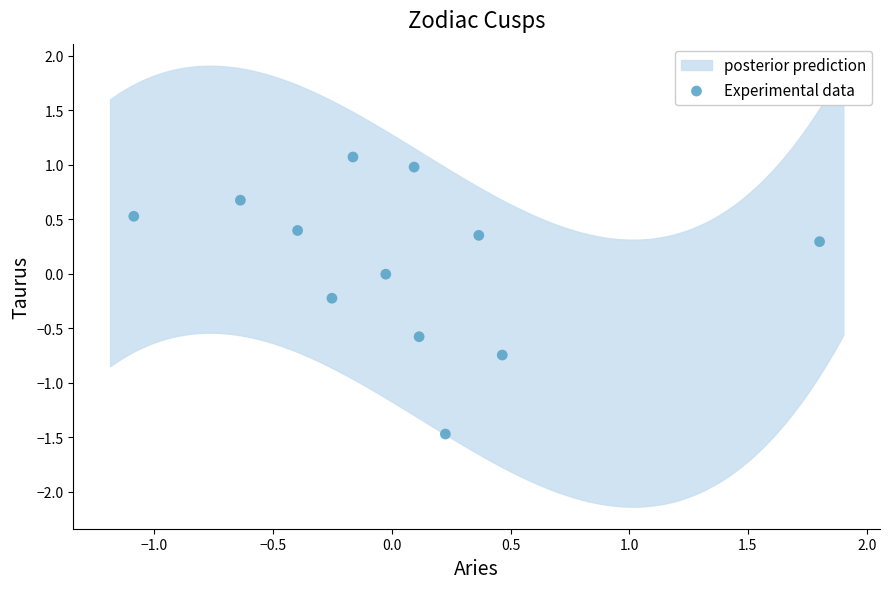

What is the range of X values (max minus min)?

2.9